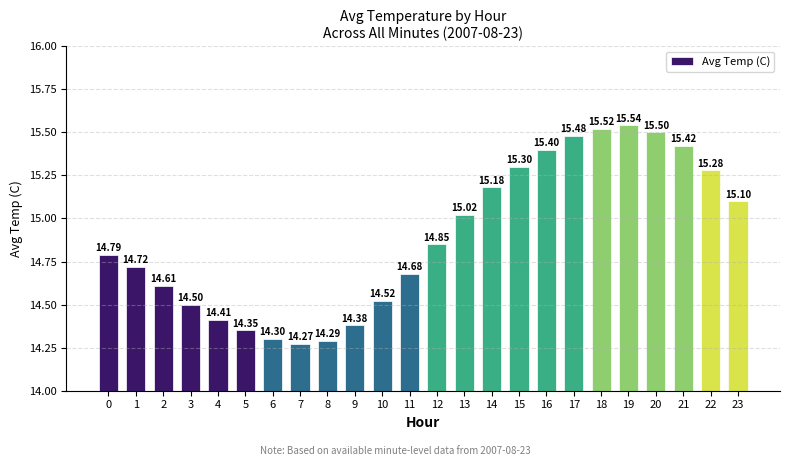

What is the minimum value shown in the chart?

14.3